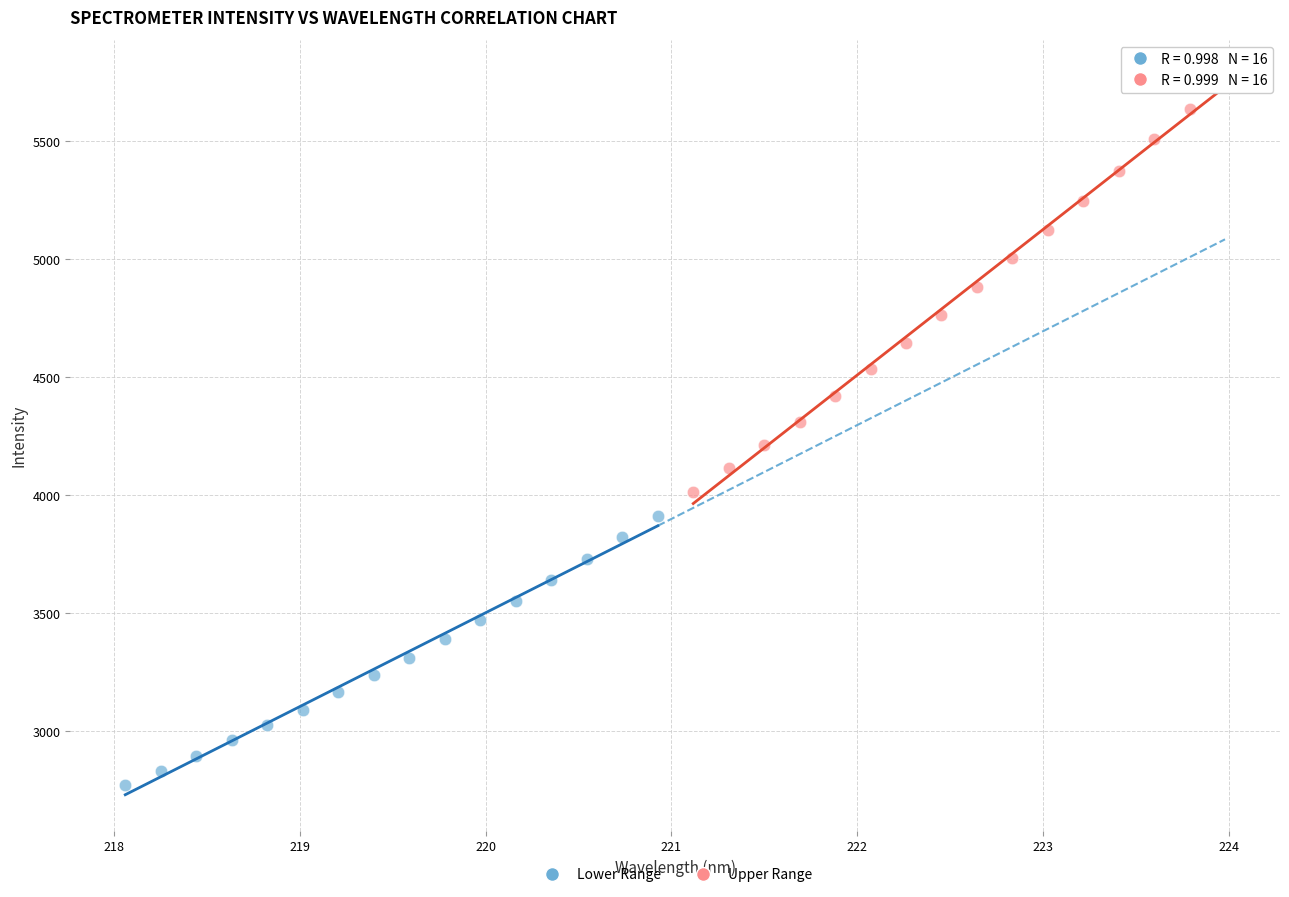

Which series contains the lowest Y value?

Lower Range